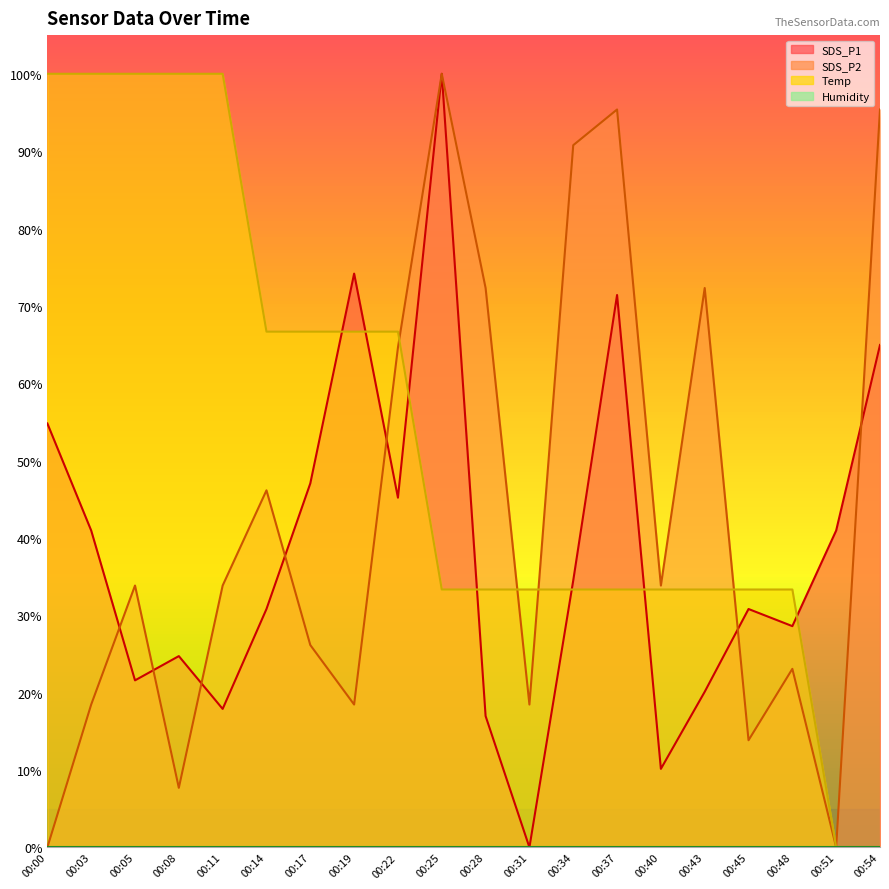

After their last crossing, which series has the higher values: Temp or SDS_P2?

Temp